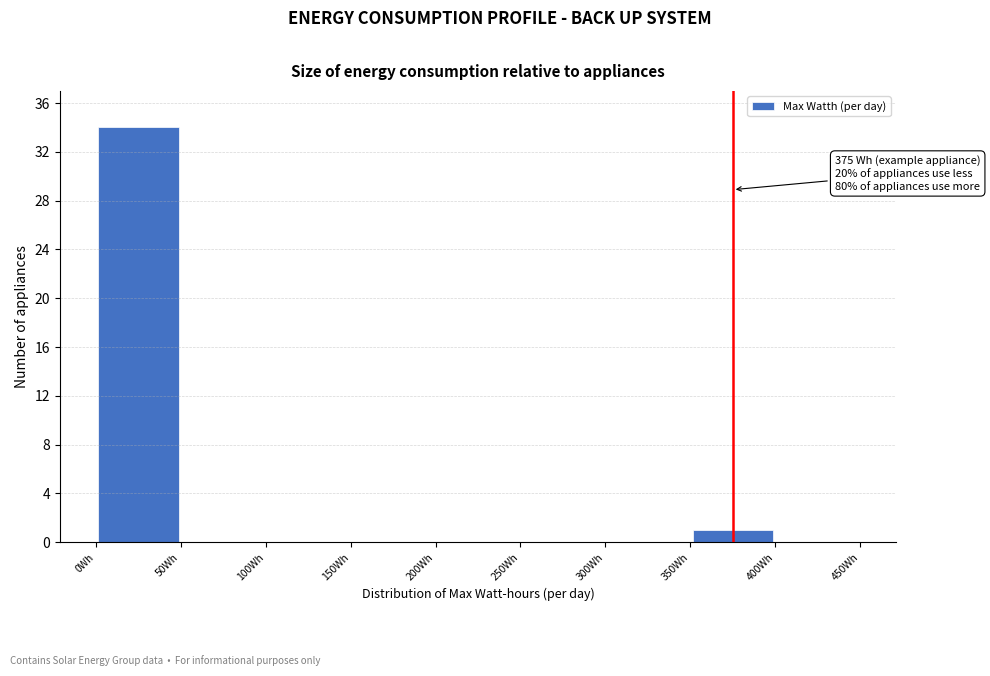

Over which range of the x-axis is the bar tallest?

0 to 50